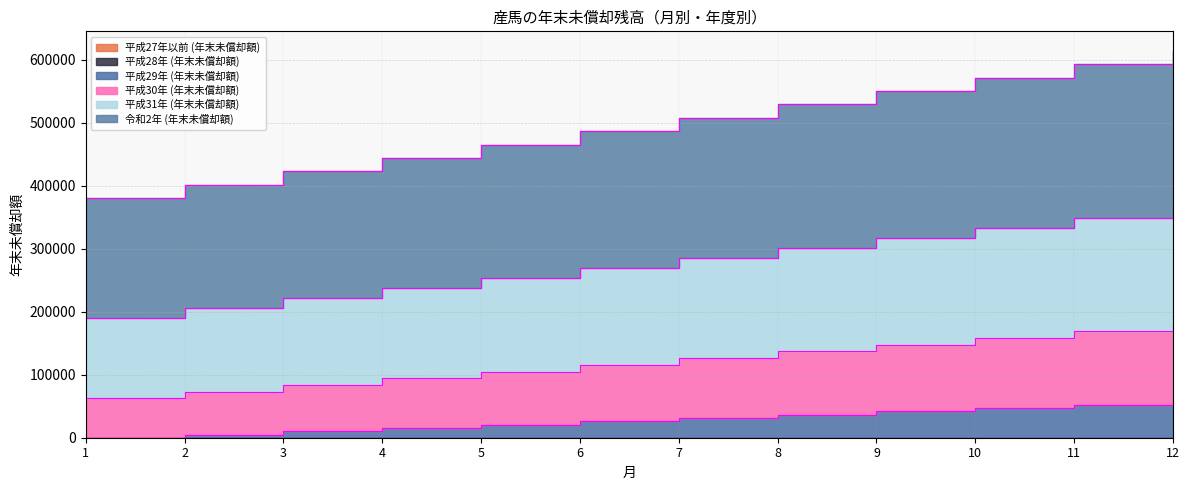

Which category has the lowest value in the 平成31年 (年末未償却額) series?

1